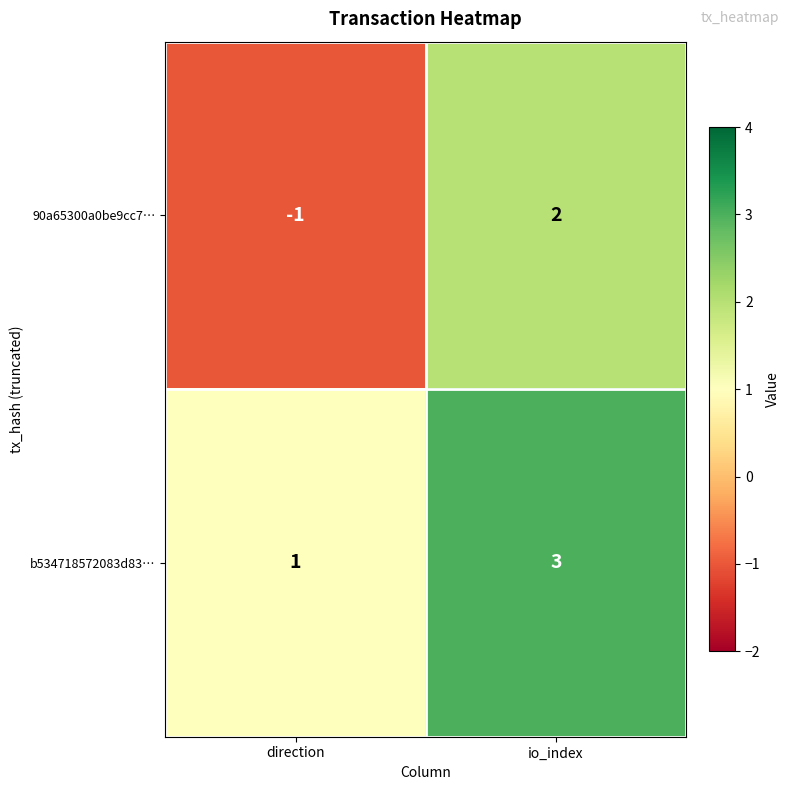

How many data points does each series have?

2